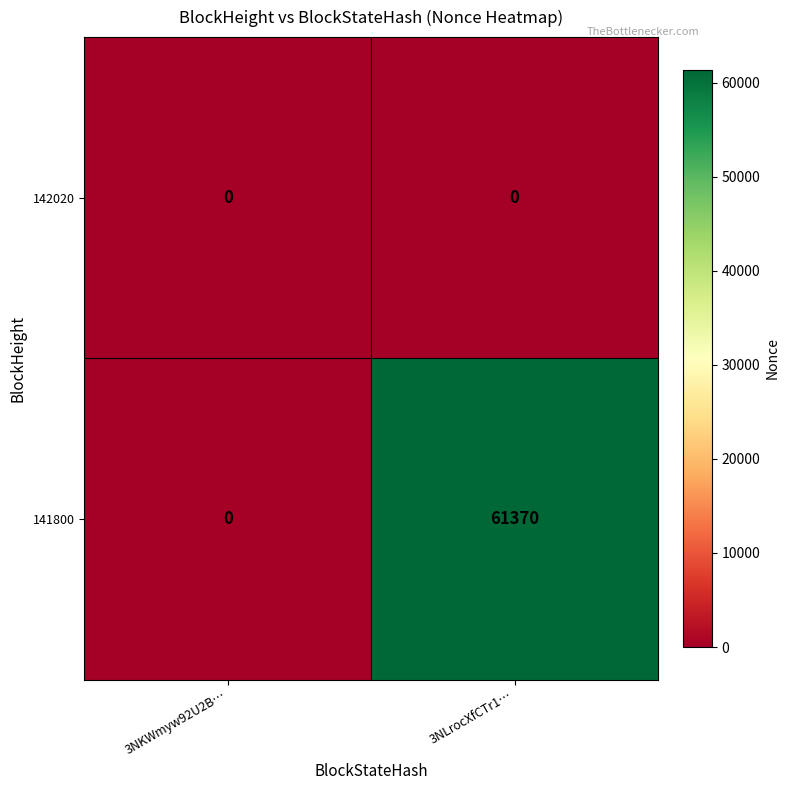

Which series changed the most between 3NKWmyw92U2B… and 3NLrocXfCTr1…?

141800